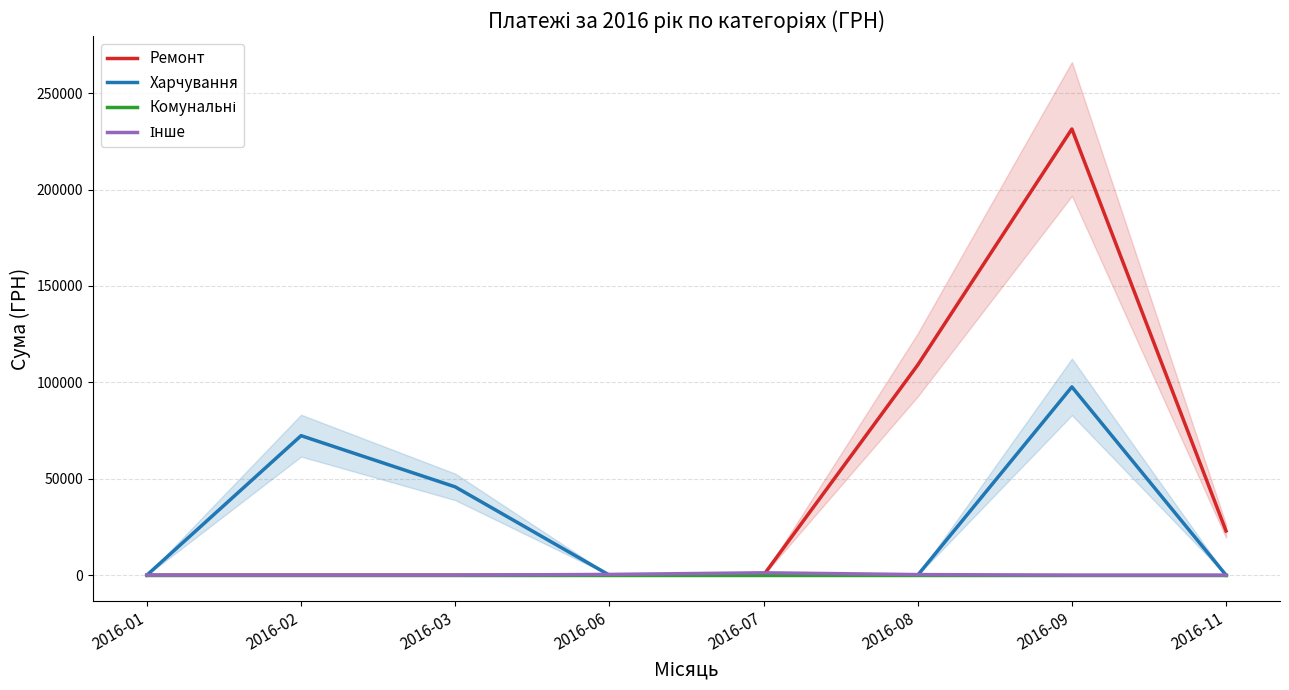

At which label does Харчування reach its minimum?

2016-01